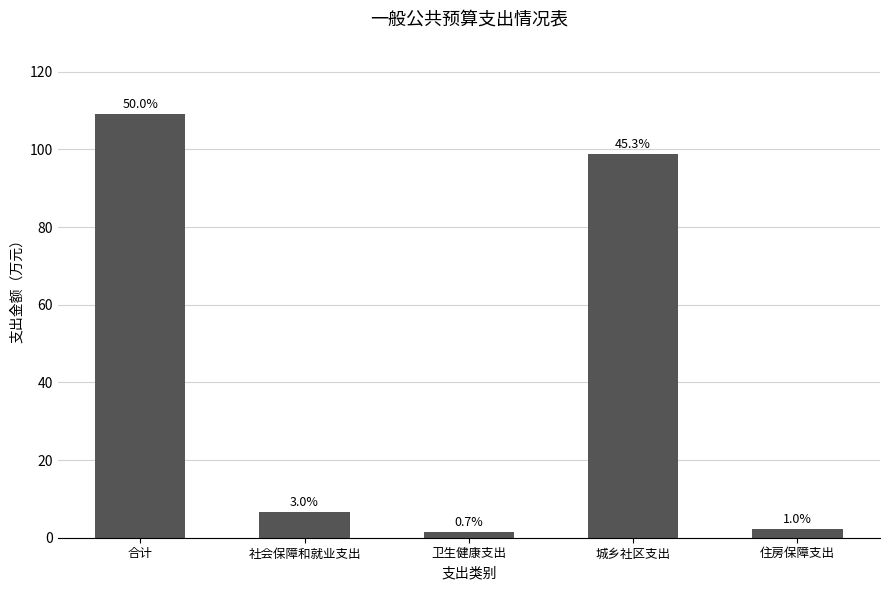

What is the difference between the maximum and minimum values?

107.6